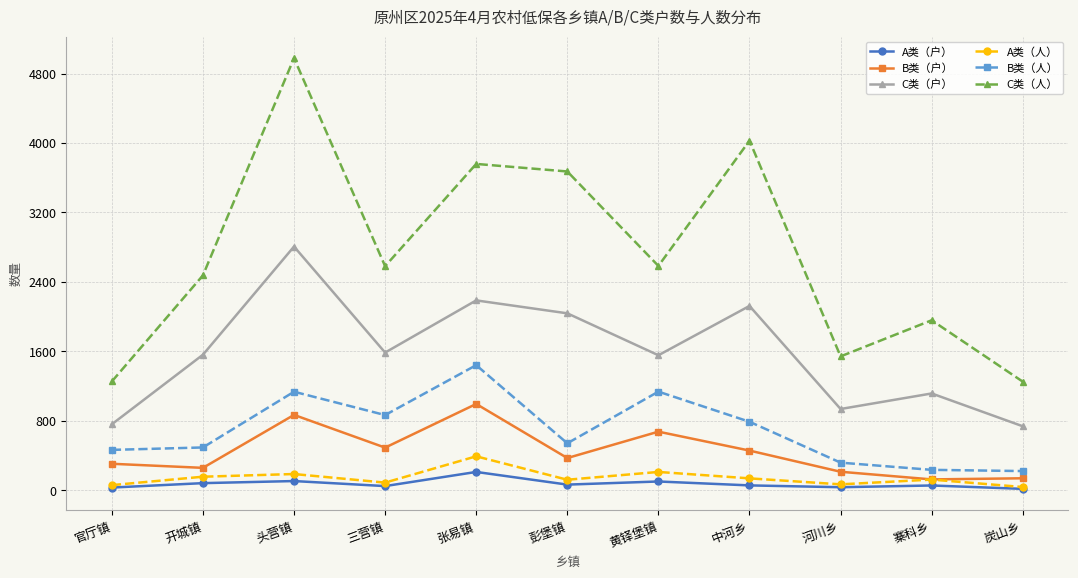

What is the minimum value shown in the chart?

16